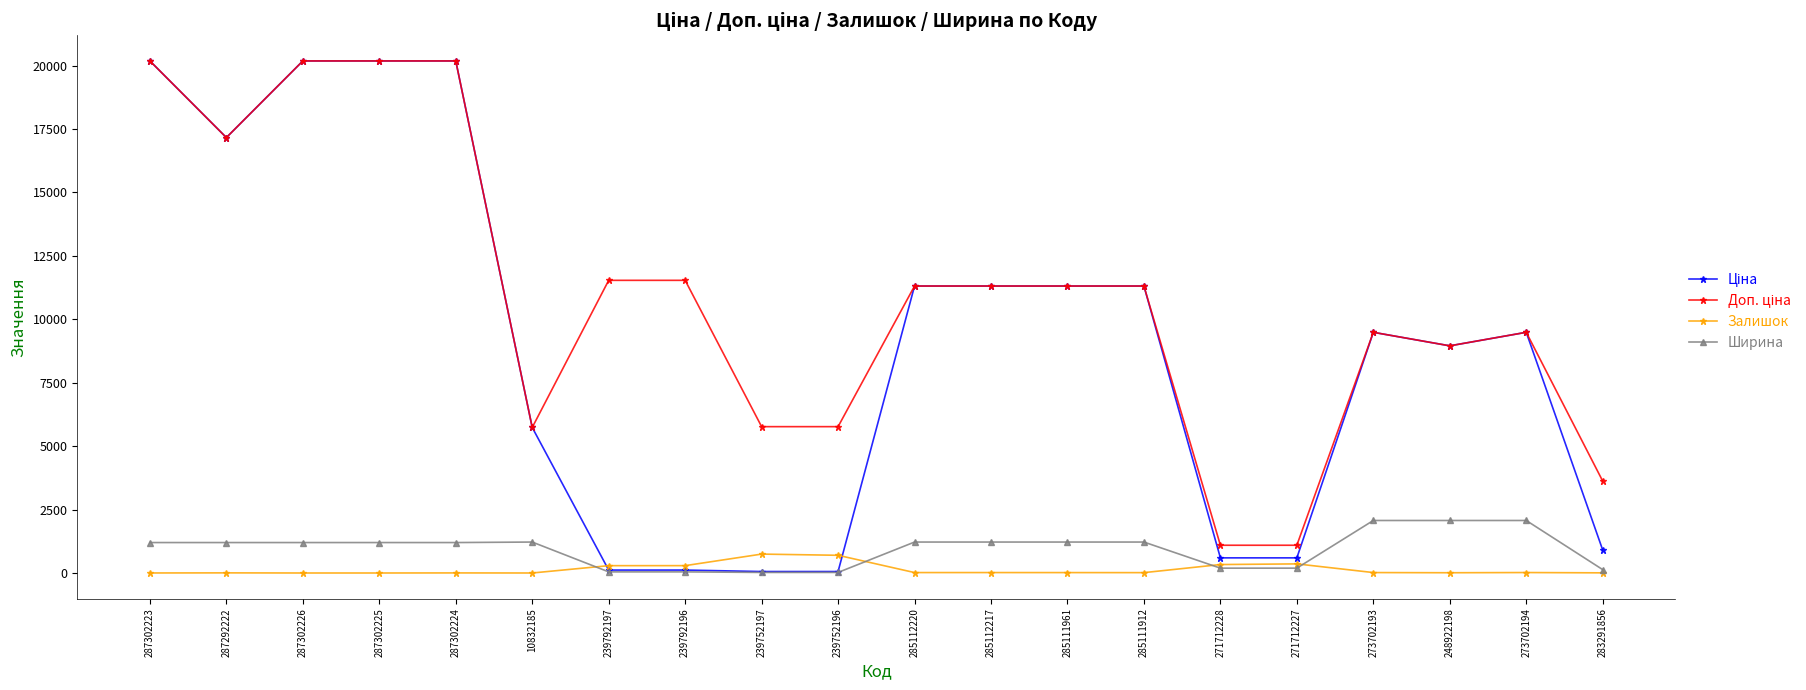

True or false: Залишок has more than 2 points higher than both neighbors.

True